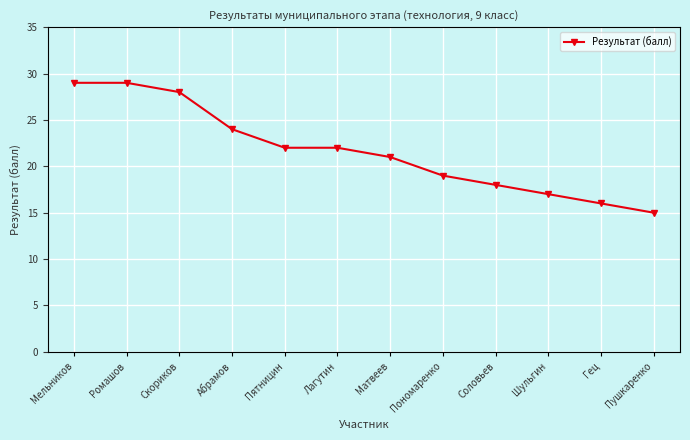

What is the minimum value shown in the chart?

15